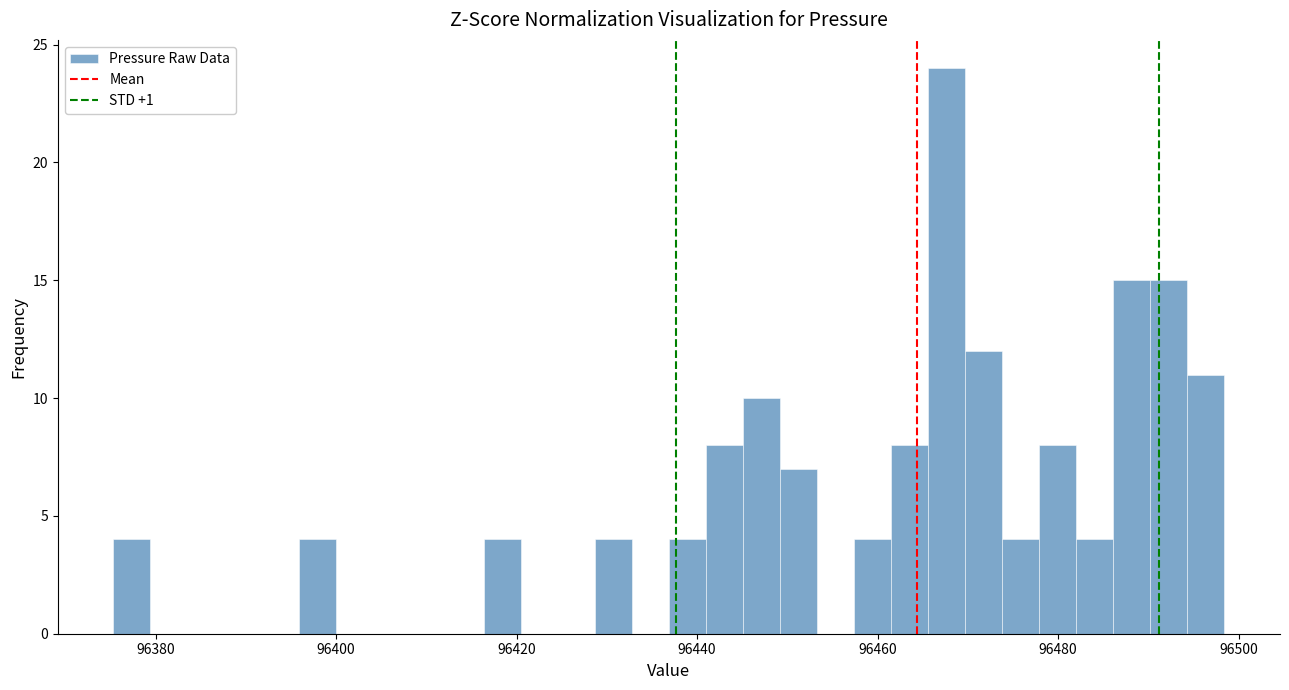

Around what value on the x-axis is the tallest bar? Give the approximate position of its centre, as read against the axis.

96468